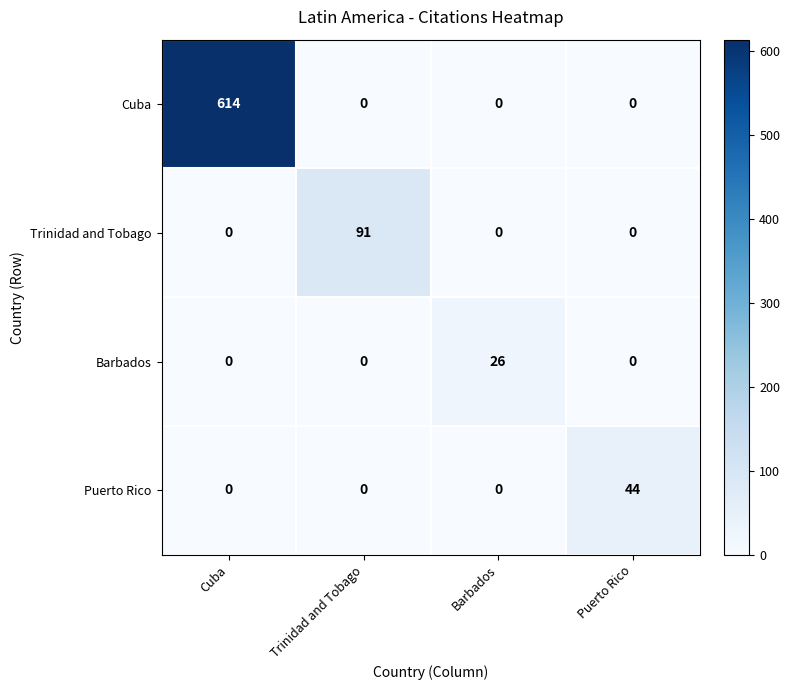

Reading left to right, extract all data points from this chart.

Cuba: Cuba=614	Trinidad and Tobago=0	Barbados=0	Puerto Rico=0
Trinidad and Tobago: Cuba=0	Trinidad and Tobago=91	Barbados=0	Puerto Rico=0
Barbados: Cuba=0	Trinidad and Tobago=0	Barbados=26	Puerto Rico=0
Puerto Rico: Cuba=0	Trinidad and Tobago=0	Barbados=0	Puerto Rico=44